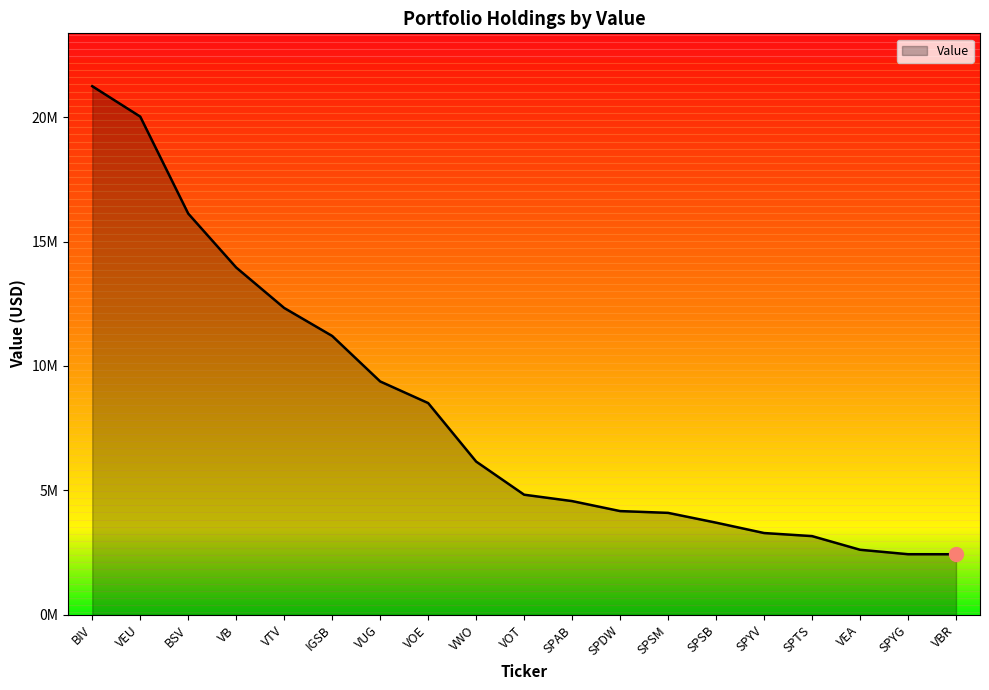

What is the label of the 2nd point from the left?

VEU